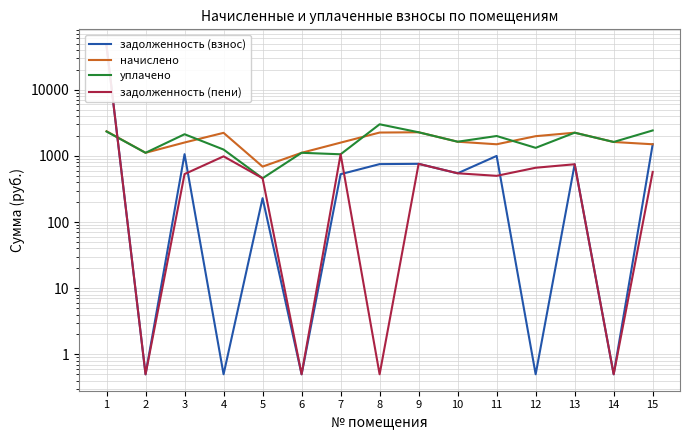

In начислено, how many points are higher than both neighbors (excluding endpoints)?

3